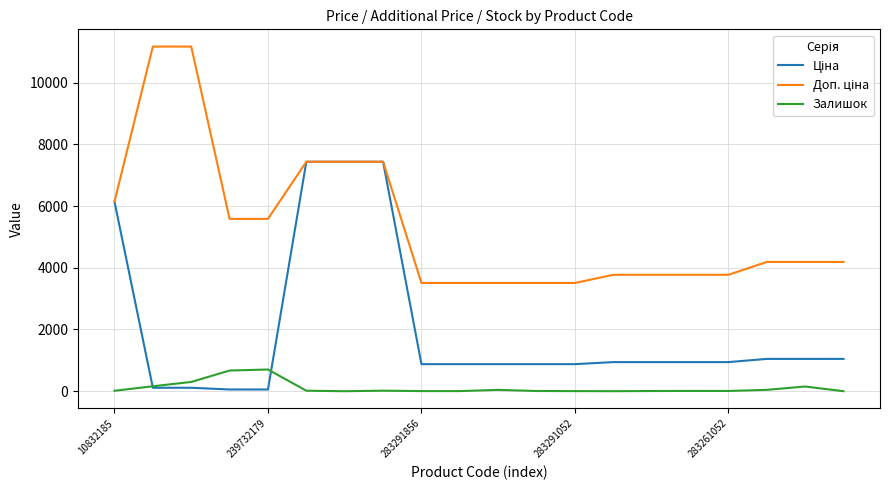

What is the maximum value shown in the chart?

11169.0